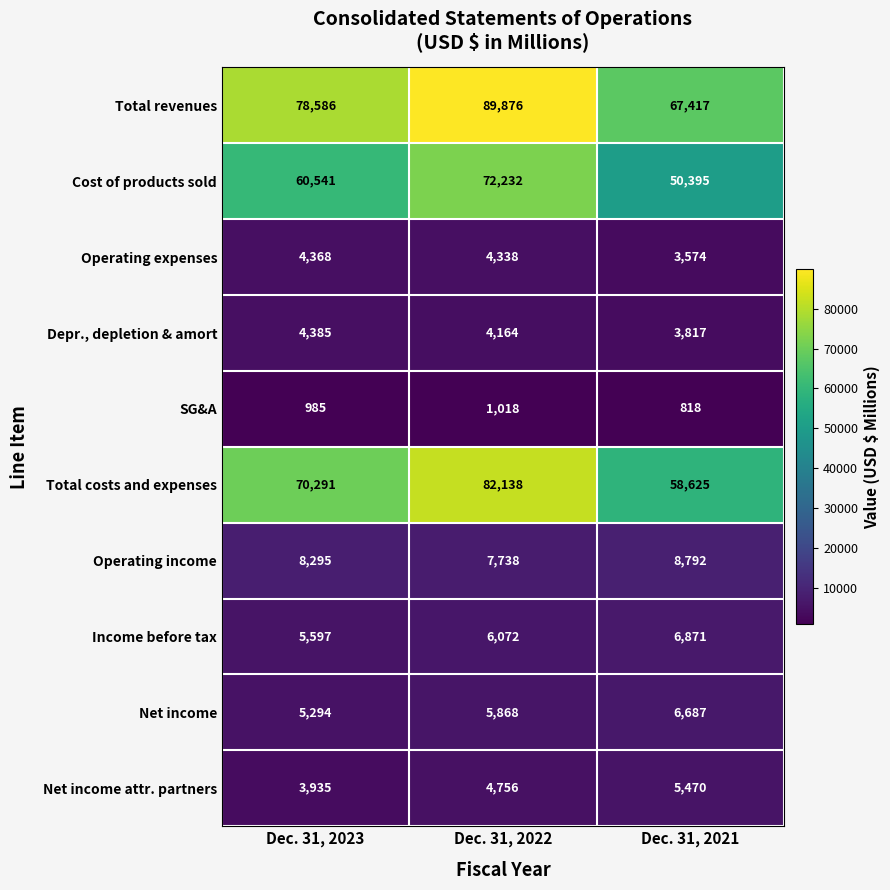

What is the sum of the Cost of products sold values at Dec. 31, 2023 and Dec. 31, 2021?

110936